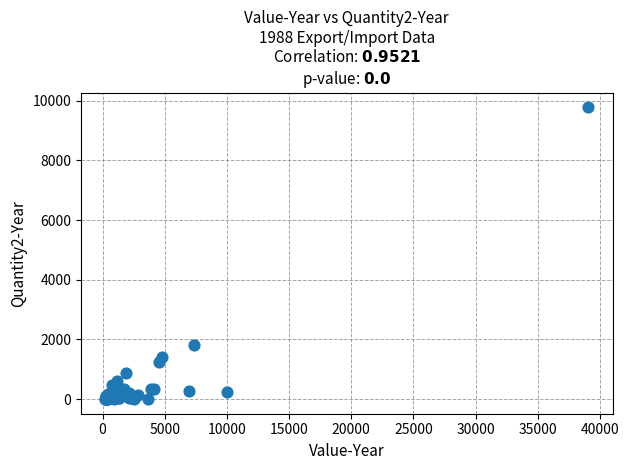

What Y value in the scatter plot is closest to 4894?

1822